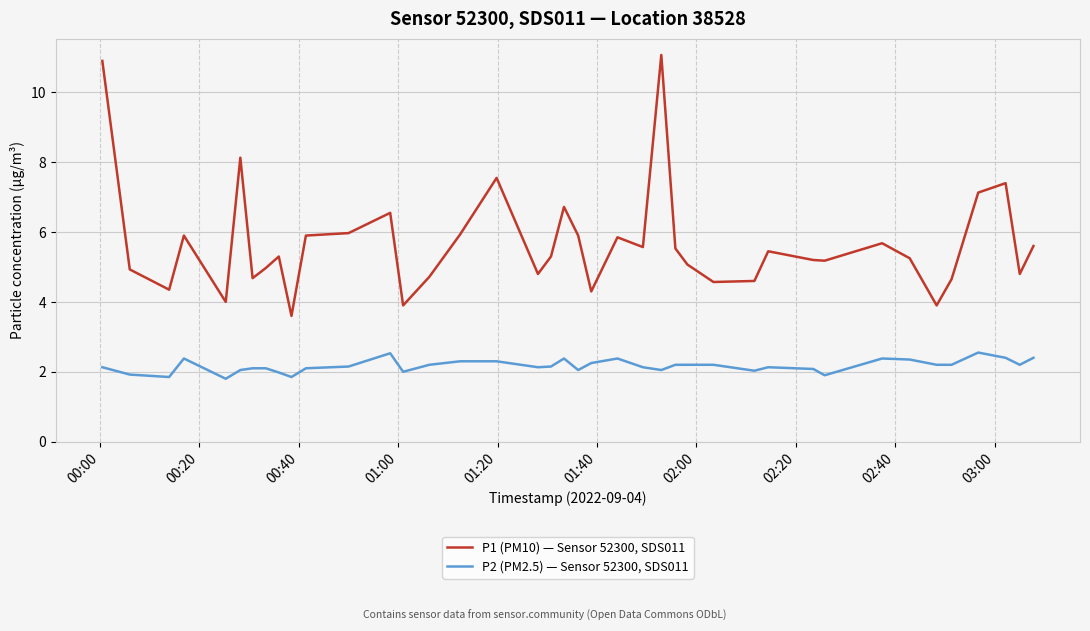

How many lines are shown in the chart?

2